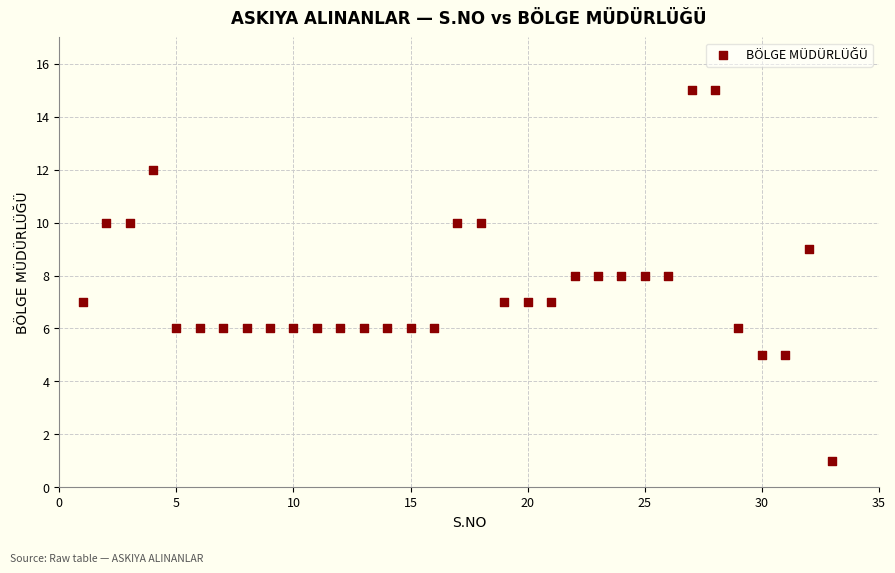

What is the range of Y values (max minus min)?

14